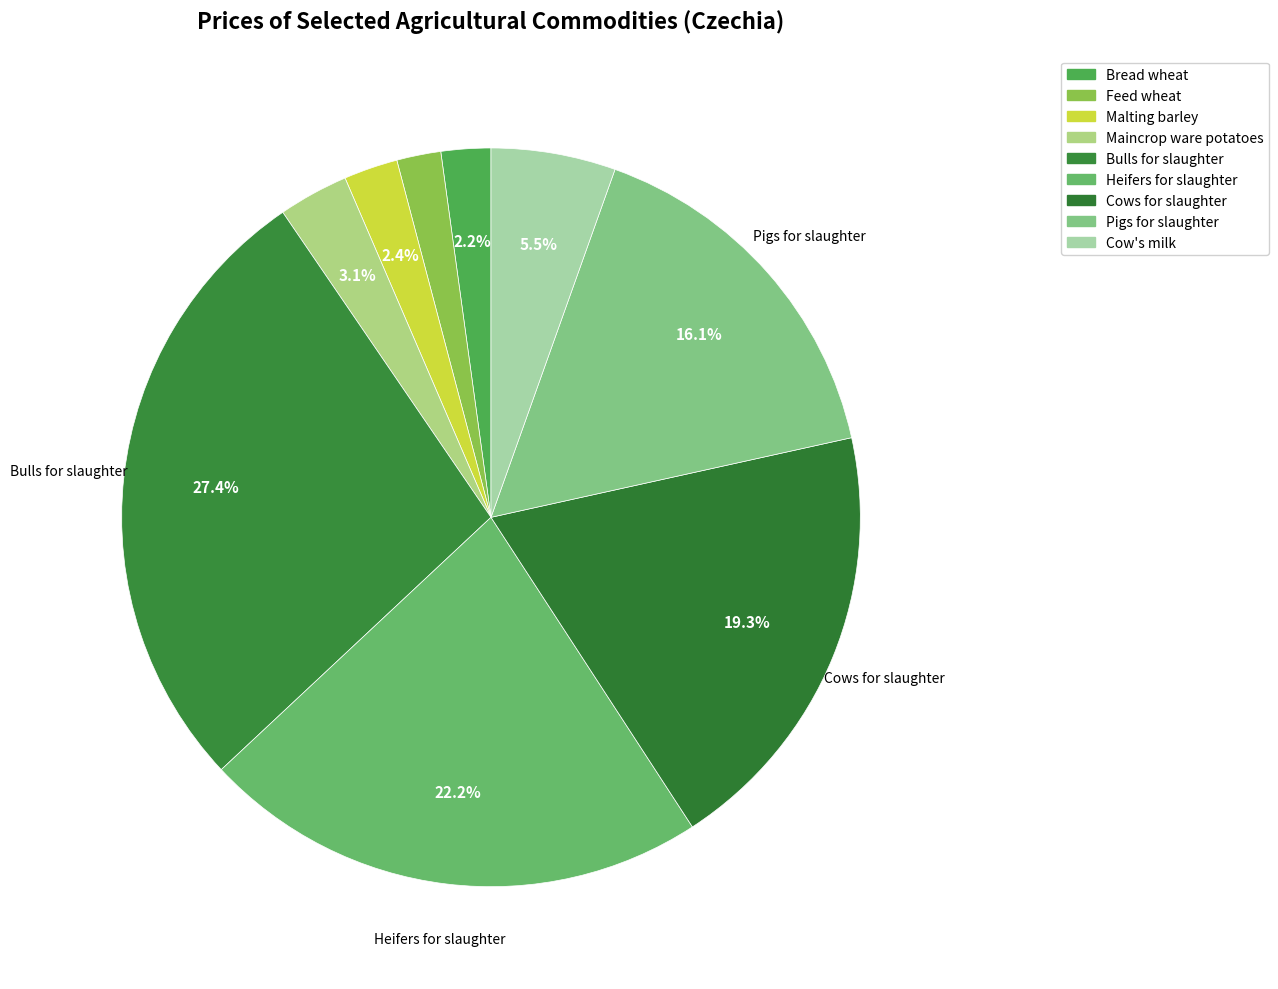

What is the total percentage of Malting barley and Maincrop ware potatoes?

5.4%